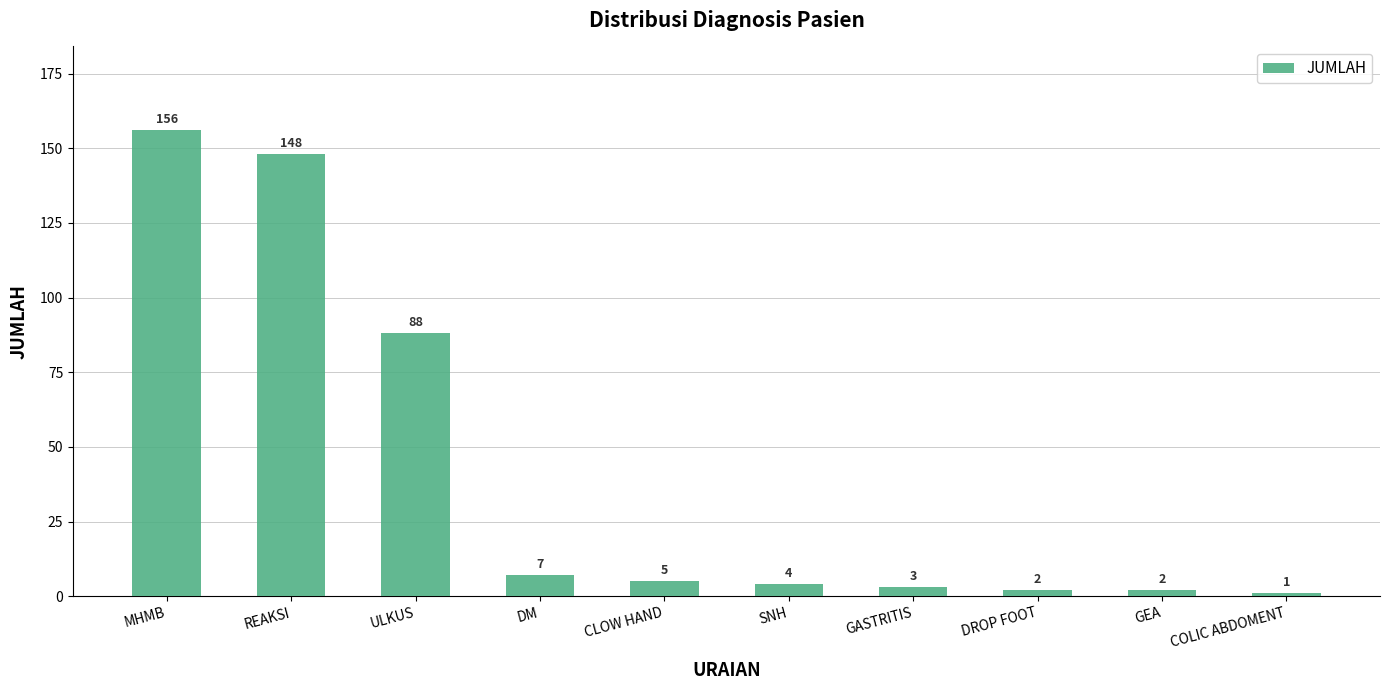

What value does the data have at SNH?

4